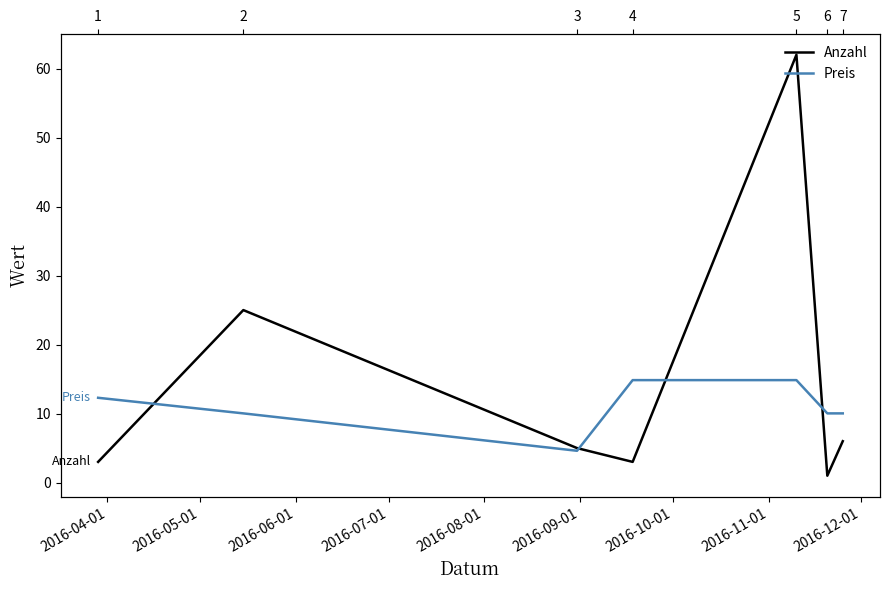

What is the maximum value shown in the chart?

62.0